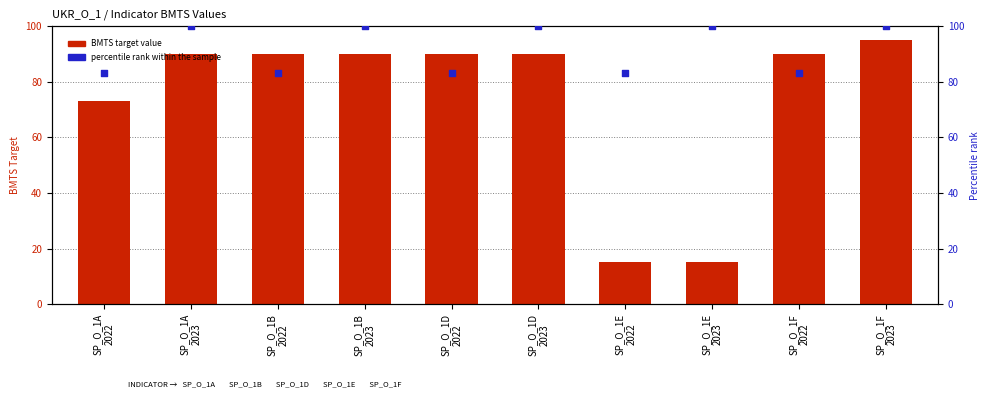

Which series has the largest total across all categories?

percentile rank within the sample